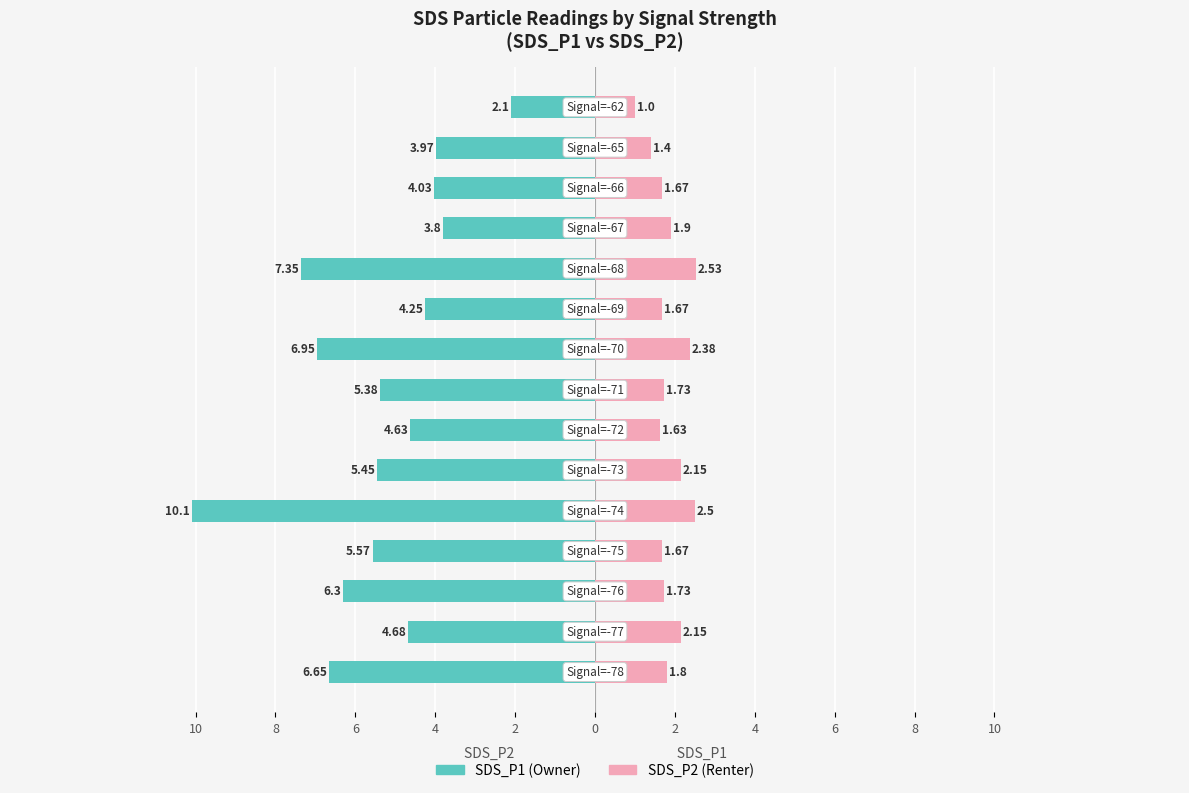

How many data points in SDS_P2 are above 1?

14